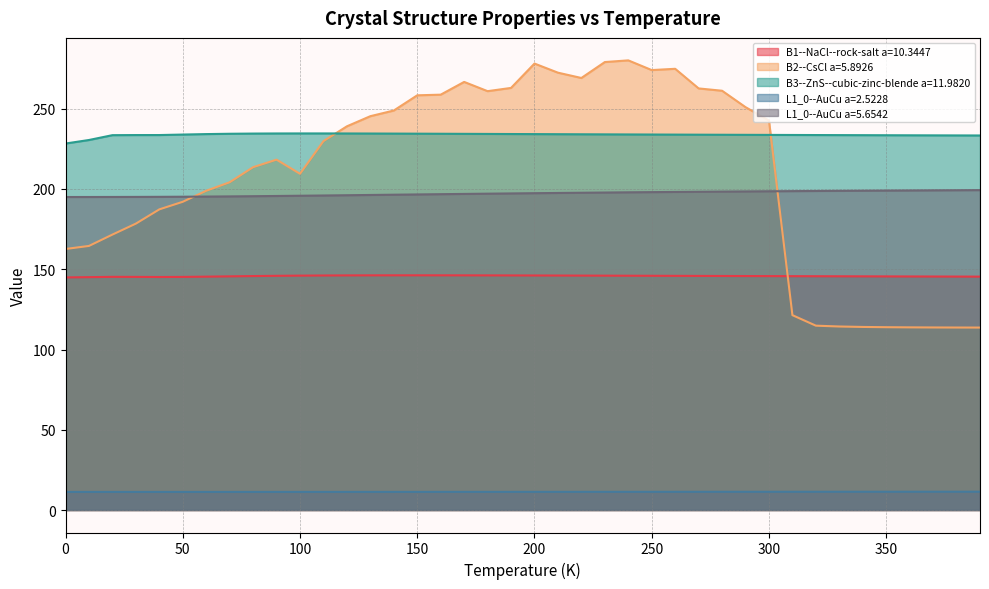

Reading left to right, list all the values displayed in this chart.

B1--NaCl--rock-salt a=10.3447: 0.0=144.9	10.0=145.1	20.0=145.3	30.0=145.2	40.0=145.2	50.0=145.2	60.0=145.4	70.0=145.6	80.0=145.8	90.0=145.9	100.0=146.0	110.0=146.1	120.0=146.2	130.0=146.2	140.0=146.2	150.0=146.2	160.0=146.2	170.0=146.2	180.0=146.2	190.0=146.1	200.0=146.1	210.0=146.1	220.0=146.0	230.0=146.0	240.0=146.0	250.0=145.9	260.0=145.9	270.0=145.8	280.0=145.8	290.0=145.8	300.0=145.7	310.0=145.7	320.0=145.7	330.0=145.6	340.0=145.6	350.0=145.5	360.0=145.5	370.0=145.5	380.0=145.4	390.0=145.4
B2--CsCl a=5.8926: 0.0=162.6	10.0=164.5	20.0=171.6	30.0=178.4	40.0=187.3	50.0=192.0	60.0=198.9	70.0=204.2	80.0=213.6	90.0=218.3	100.0=209.5	110.0=229.8	120.0=239.0	130.0=245.4	140.0=248.9	150.0=258.4	160.0=258.8	170.0=266.7	180.0=260.9	190.0=263.0	200.0=278.1	210.0=272.5	220.0=269.2	230.0=279.1	240.0=280.1	250.0=274.1	260.0=274.9	270.0=262.6	280.0=261.2	290.0=251.0	300.0=242.6	310.0=121.4	320.0=114.9	330.0=114.3	340.0=114.1	350.0=113.9	360.0=113.8	370.0=113.7	380.0=113.7	390.0=113.7
B3--ZnS--cubic-zinc-blende a=11.9820: 0.0=228.3	10.0=230.5	20.0=233.5	30.0=233.6	40.0=233.6	50.0=233.9	60.0=234.2	70.0=234.4	80.0=234.5	90.0=234.6	100.0=234.6	110.0=234.6	120.0=234.6	130.0=234.6	140.0=234.5	150.0=234.5	160.0=234.4	170.0=234.4	180.0=234.3	190.0=234.2	200.0=234.2	210.0=234.1	220.0=234.1	230.0=234.0	240.0=234.0	250.0=233.9	260.0=233.9	270.0=233.8	280.0=233.8	290.0=233.7	300.0=233.7	310.0=233.6	320.0=233.6	330.0=233.6	340.0=233.5	350.0=233.5	360.0=233.4	370.0=233.4	380.0=233.4	390.0=233.3
L1_0--AuCu a=2.5228: 0.0=11.3	10.0=11.3	20.0=11.3	30.0=11.3	40.0=11.3	50.0=11.3	60.0=11.3	70.0=11.3	80.0=11.3	90.0=11.3	100.0=11.3	110.0=11.3	120.0=11.3	130.0=11.3	140.0=11.3	150.0=11.3	160.0=11.3	170.0=11.3	180.0=11.3	190.0=11.3	200.0=11.3	210.0=11.3	220.0=11.3	230.0=11.3	240.0=11.3	250.0=11.4	260.0=11.4	270.0=11.4	280.0=11.4	290.0=11.4	300.0=11.4	310.0=11.4	320.0=11.4	330.0=11.4	340.0=11.4	350.0=11.4	360.0=11.4	370.0=11.4	380.0=11.4	390.0=11.4
L1_0--AuCu a=5.6542: 0.0=195.0	10.0=195.0	20.0=195.0	30.0=195.1	40.0=195.1	50.0=195.2	60.0=195.3	70.0=195.4	80.0=195.5	90.0=195.6	100.0=195.8	110.0=195.9	120.0=196.1	130.0=196.3	140.0=196.4	150.0=196.6	160.0=196.8	170.0=196.9	180.0=197.1	190.0=197.2	200.0=197.4	210.0=197.5	220.0=197.7	230.0=197.8	240.0=197.9	250.0=198.0	260.0=198.2	270.0=198.3	280.0=198.4	290.0=198.5	300.0=198.6	310.0=198.7	320.0=198.8	330.0=198.8	340.0=198.9	350.0=199.0	360.0=199.1	370.0=199.2	380.0=199.2	390.0=199.3